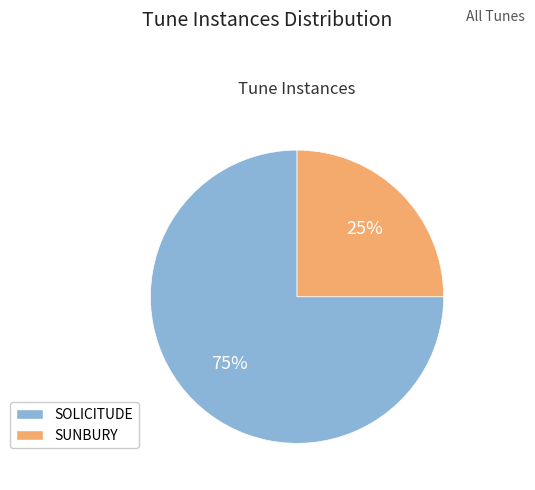

Is there a majority slice in this chart?

Yes